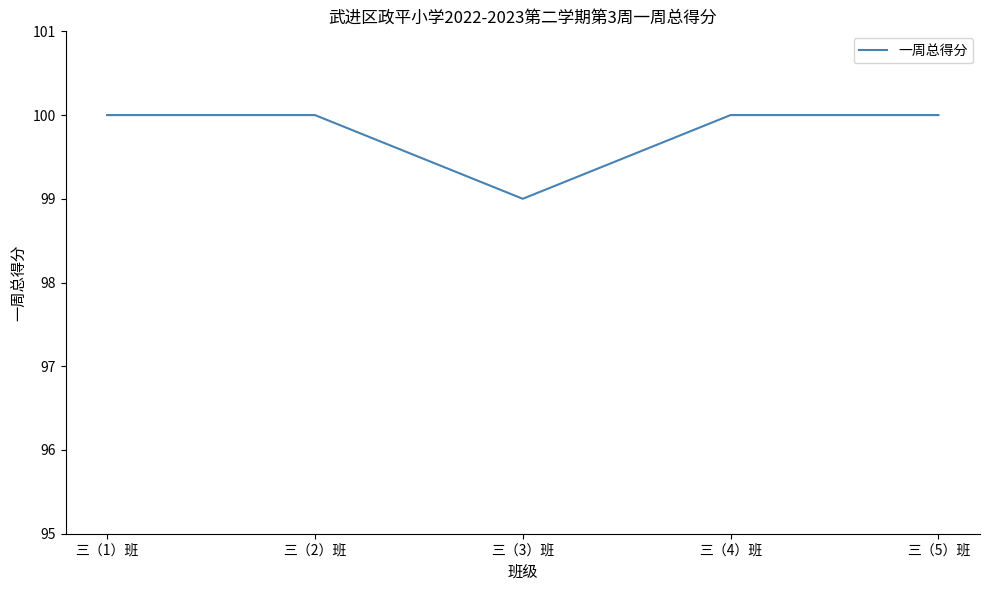

What is the ratio of the value at 三（3）班 to the value at 三（5）班?

1.0